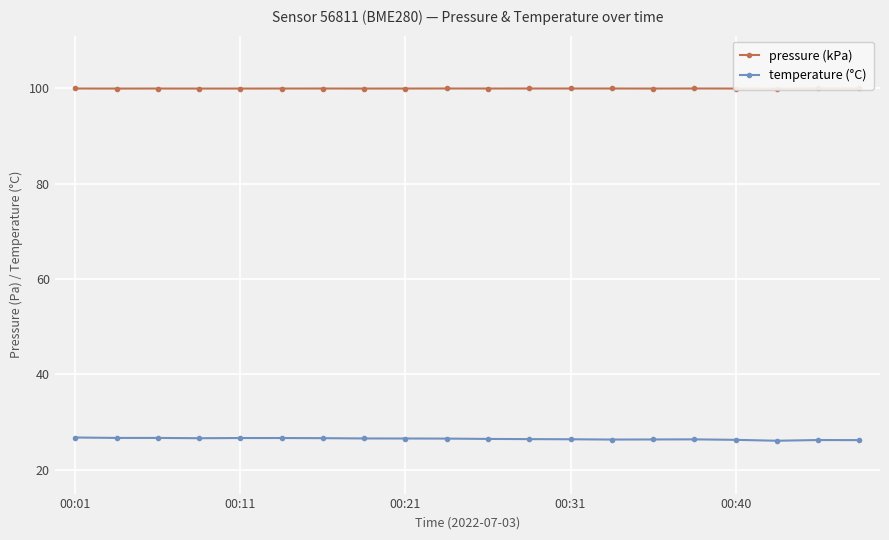

Is it true that temperature (°C) equals 26.3 at 00:40?

True